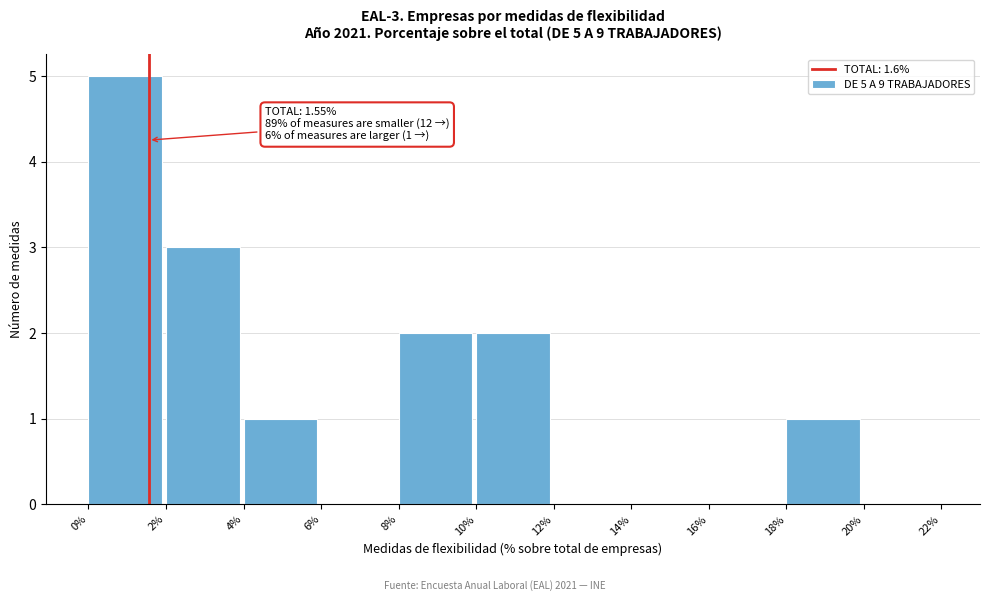

Over which range of the x-axis is the bar tallest?

0% to 2%